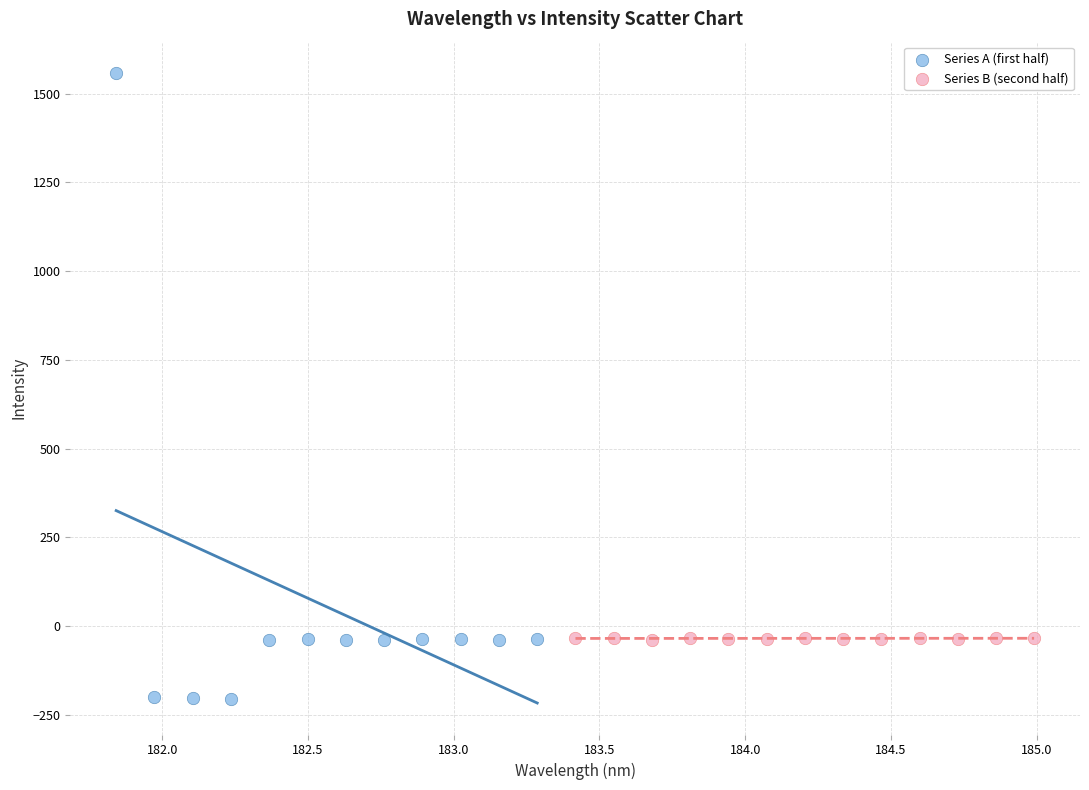

Which series has the widest spread of Y values?

Series A (first half)